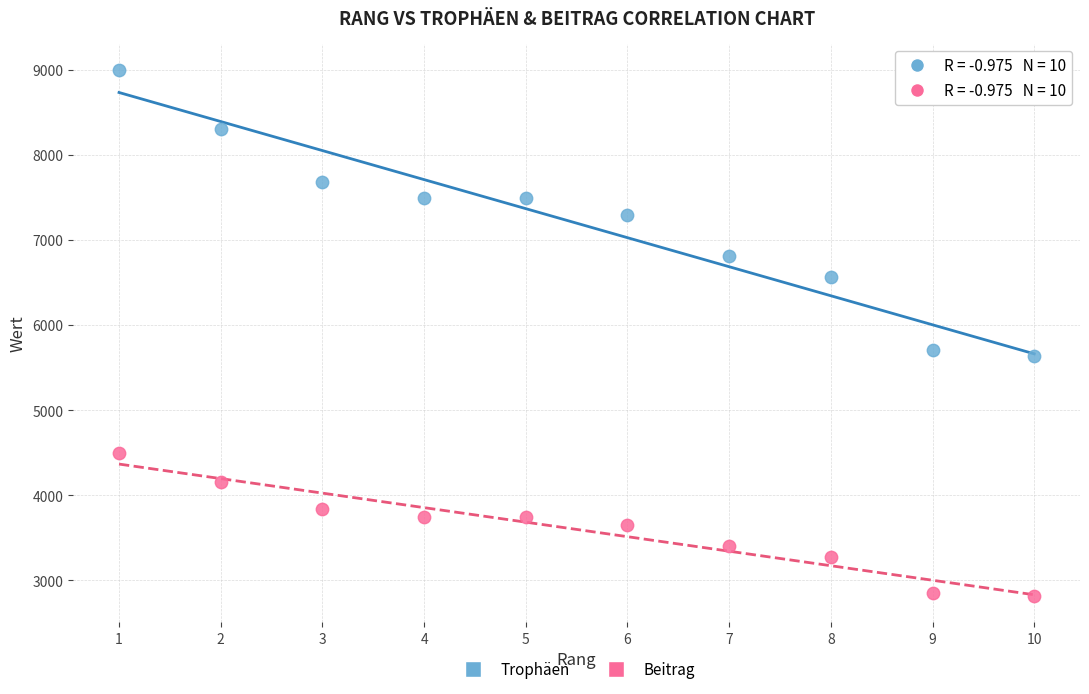

Which series has the largest Y range (max minus min)?

Trophäen